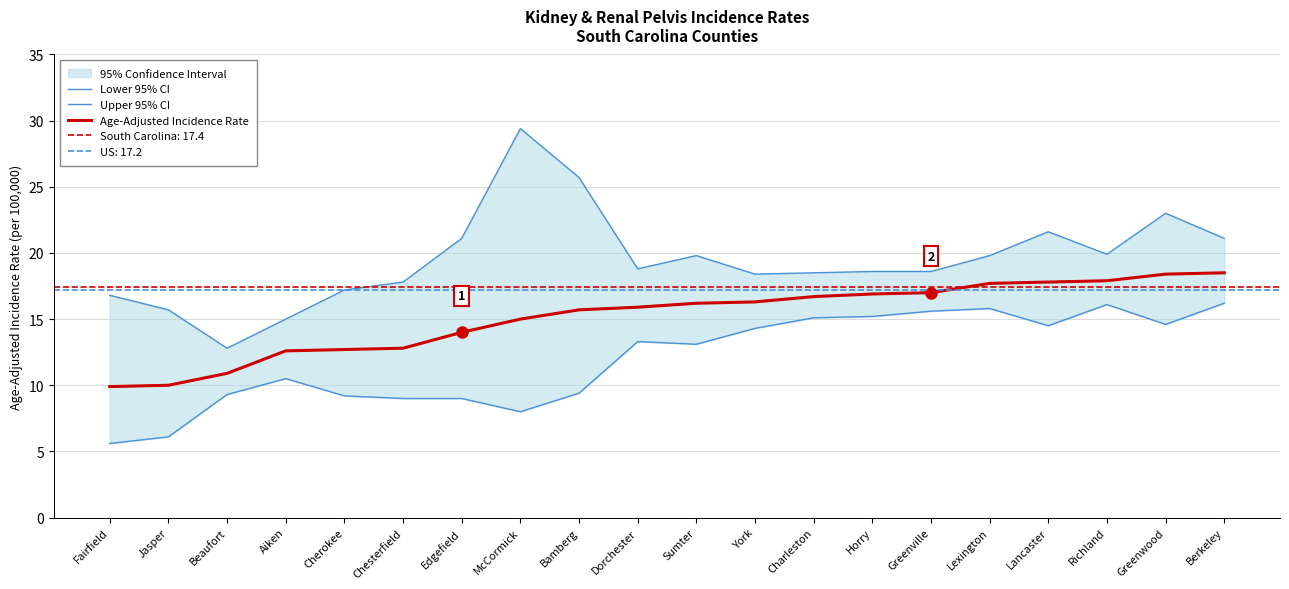

The Age-Adjusted Incidence Rate series shows 17.8 at Lancaster. True or false?

True